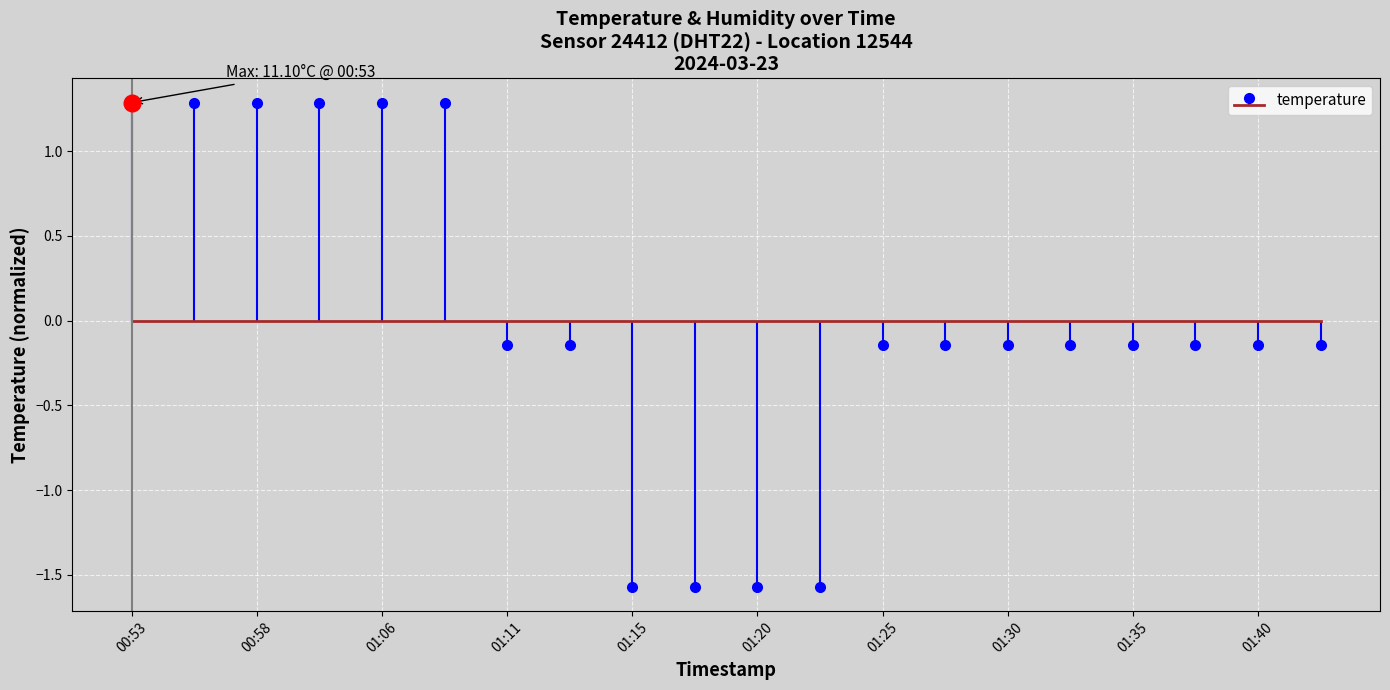

Reading right to left, transcribe all the data shown in this chart.

01:43=-0.1	01:40=-0.1	01:37=-0.1	01:35=-0.1	01:33=-0.1	01:30=-0.1	01:28=-0.1	01:25=-0.1	01:23=-1.6	01:20=-1.6	01:18=-1.6	01:15=-1.6	01:13=-0.1	01:11=-0.1	01:08=1.3	01:06=1.3	01:00=1.3	00:58=1.3	00:55=1.3	00:53=1.3